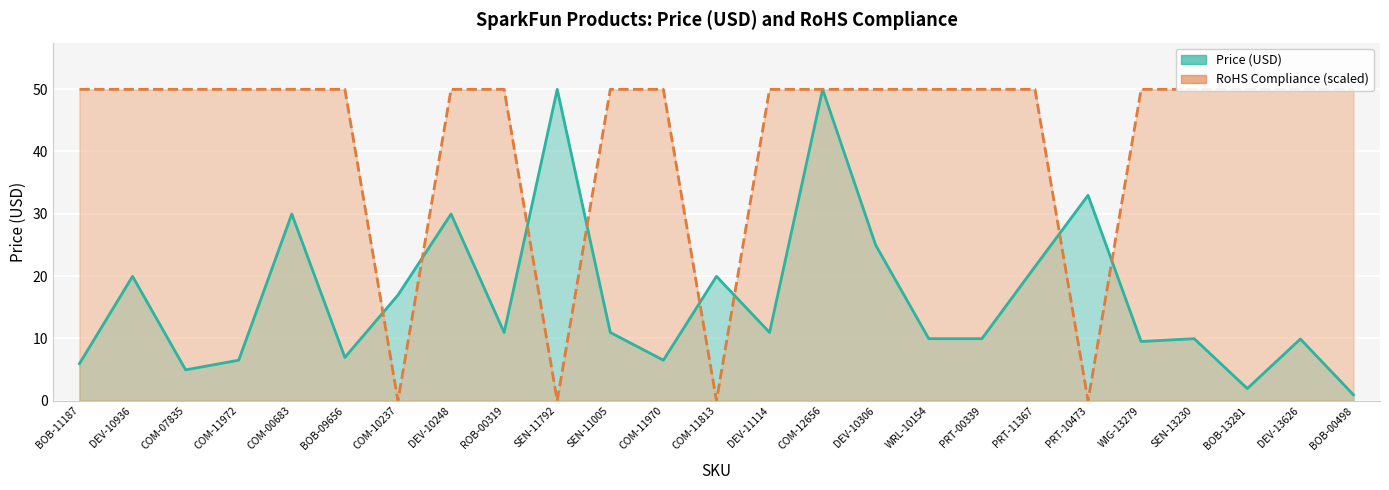

True or false: RoHS Compliance (scaled) and Price (USD) cross at least once.

True